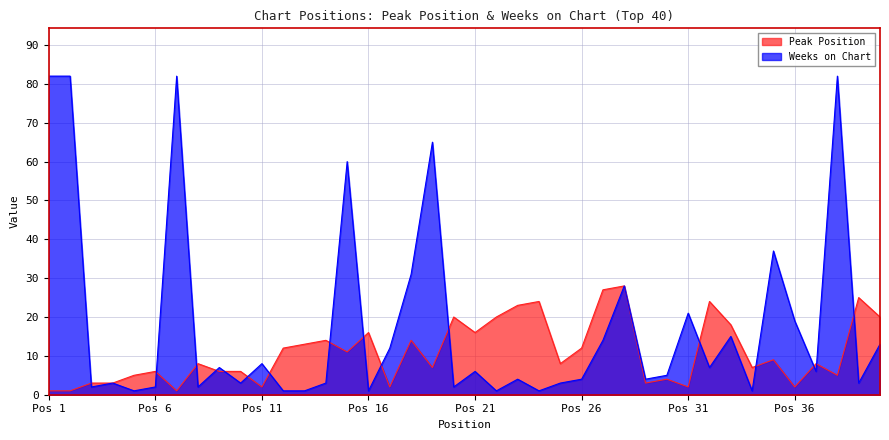

What is the sum of the Weeks on Chart values at 17 and 9?

19